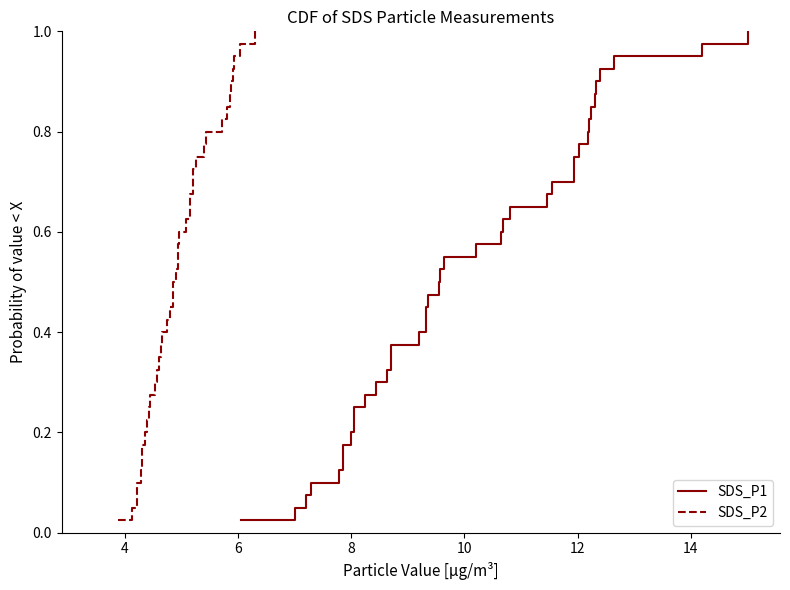

What is the average value of the SDS_P1 series?

0.5